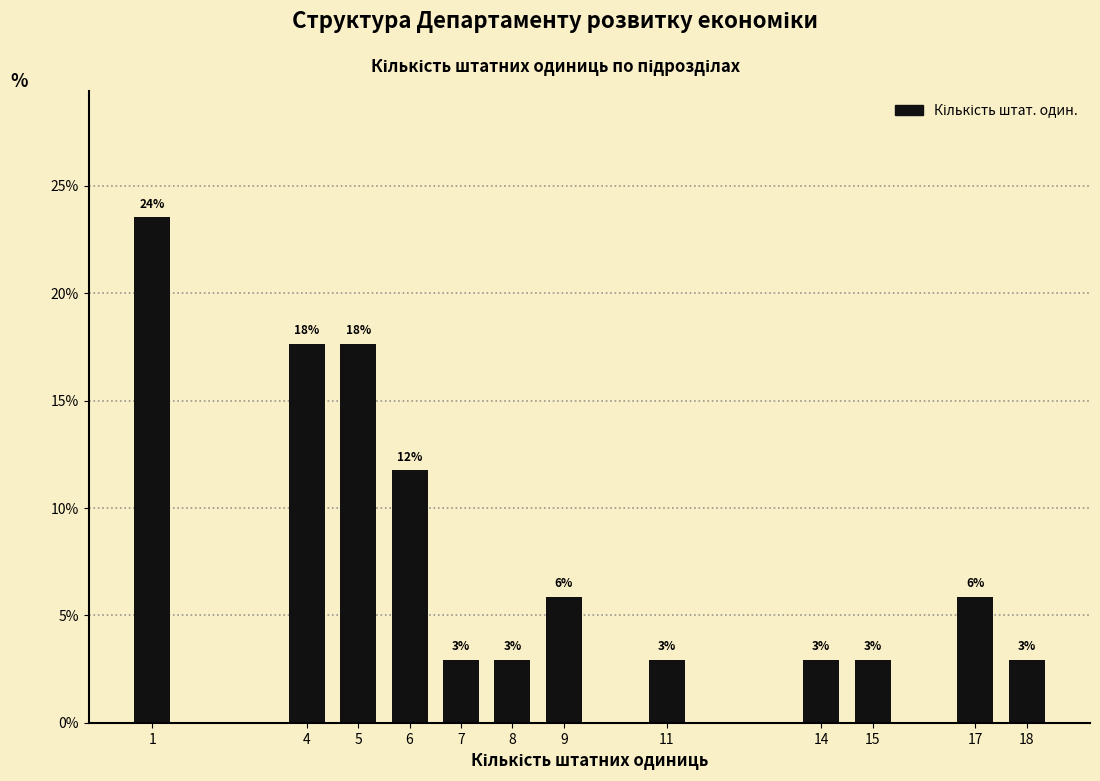

Are the bars horizontal?

No